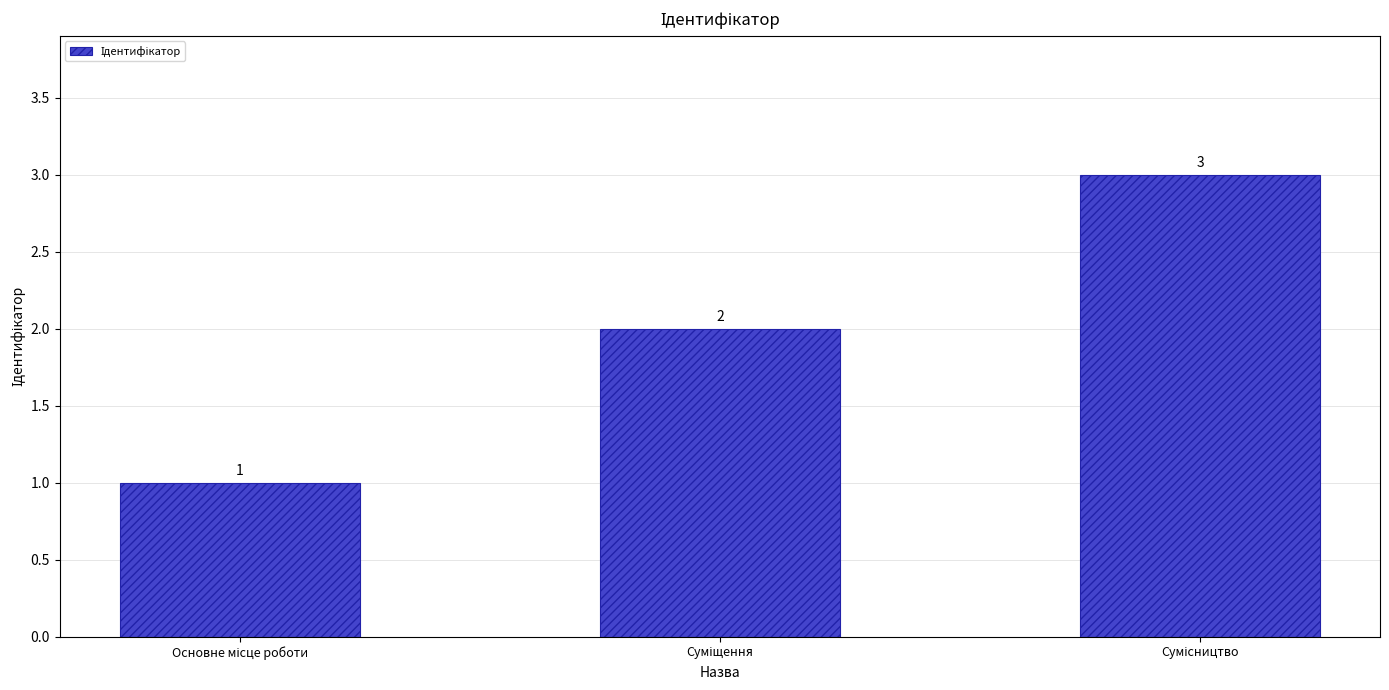

What is the sum of all values?

6